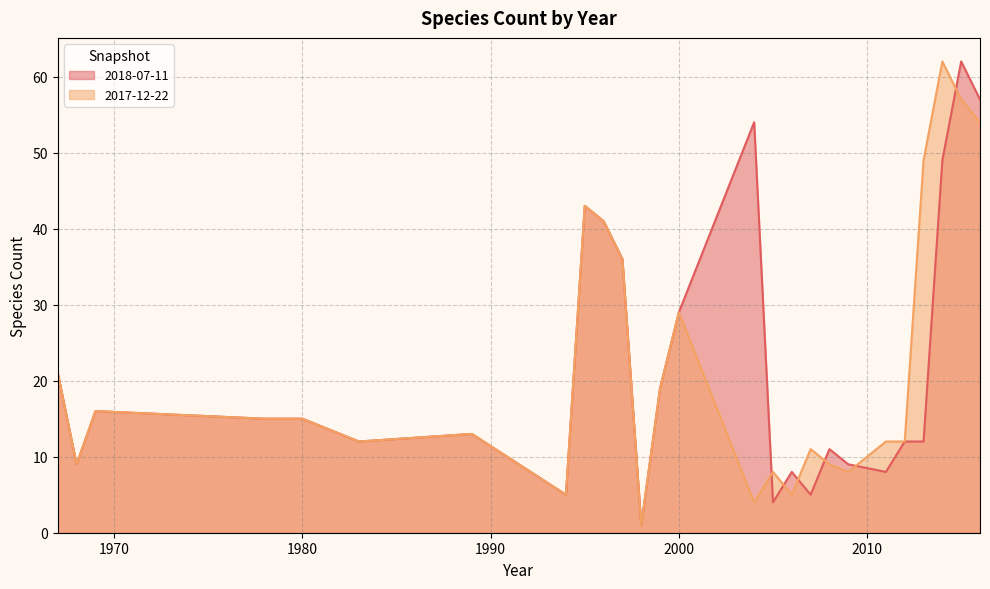

Between 1999 and 1978, which is larger?

1999